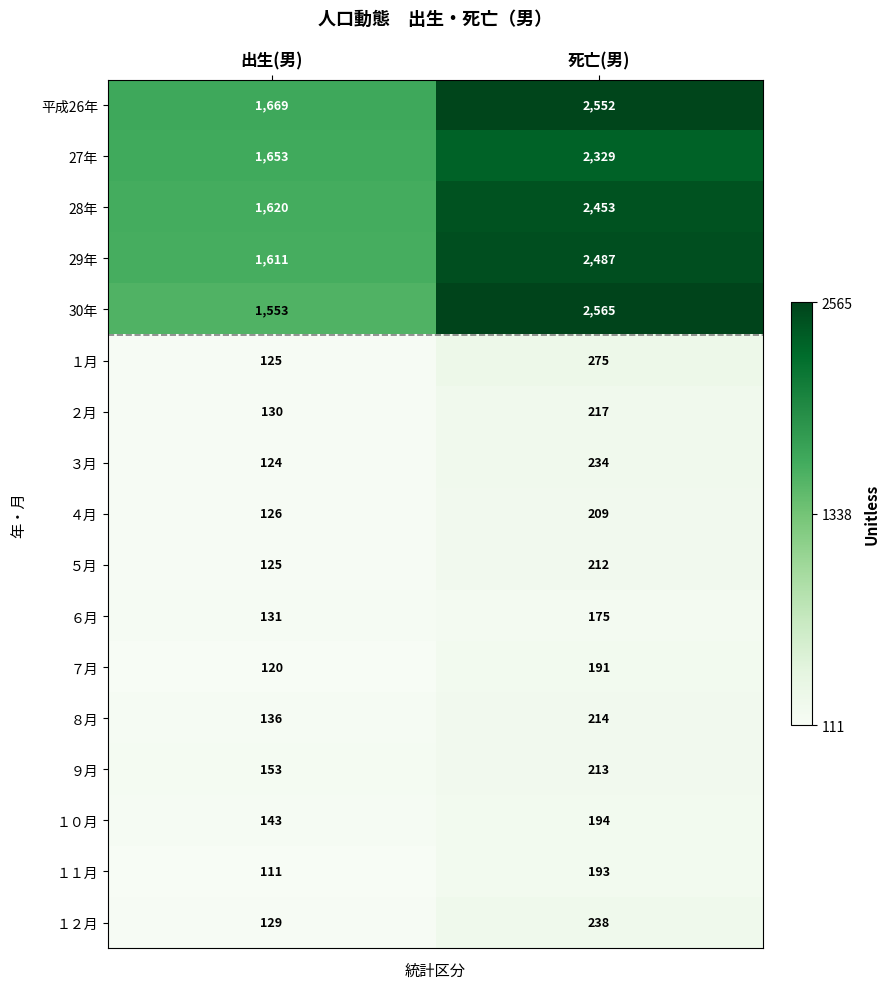

At which category is the sum across all series the highest?

死亡(男)